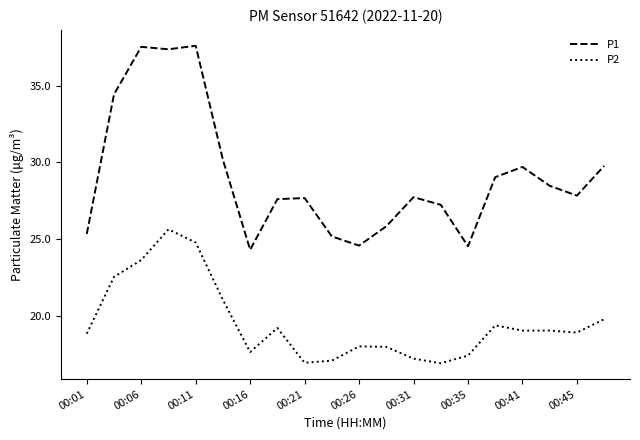

What is the difference between the maximum and second lowest values in the P1 series?

13.1